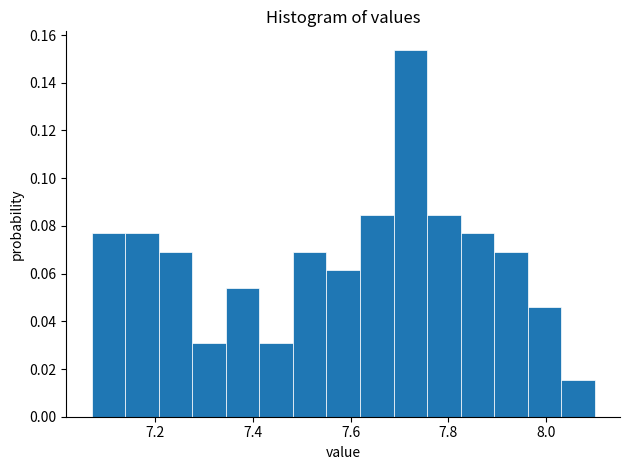

Read against the x-axis, roughly where is the centre of the tallest bar?

7.72